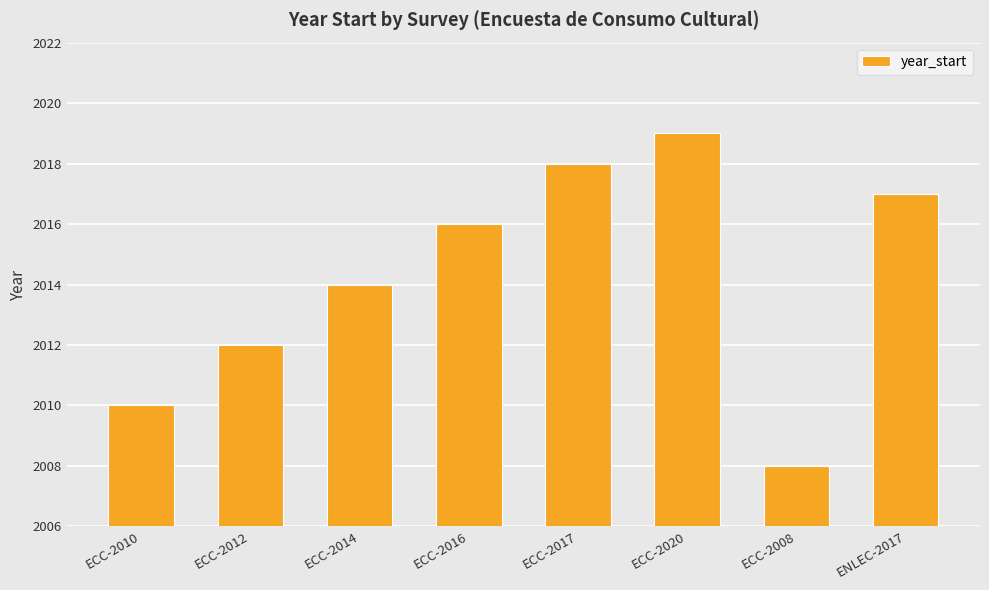

Count the number of data series in this chart.

1